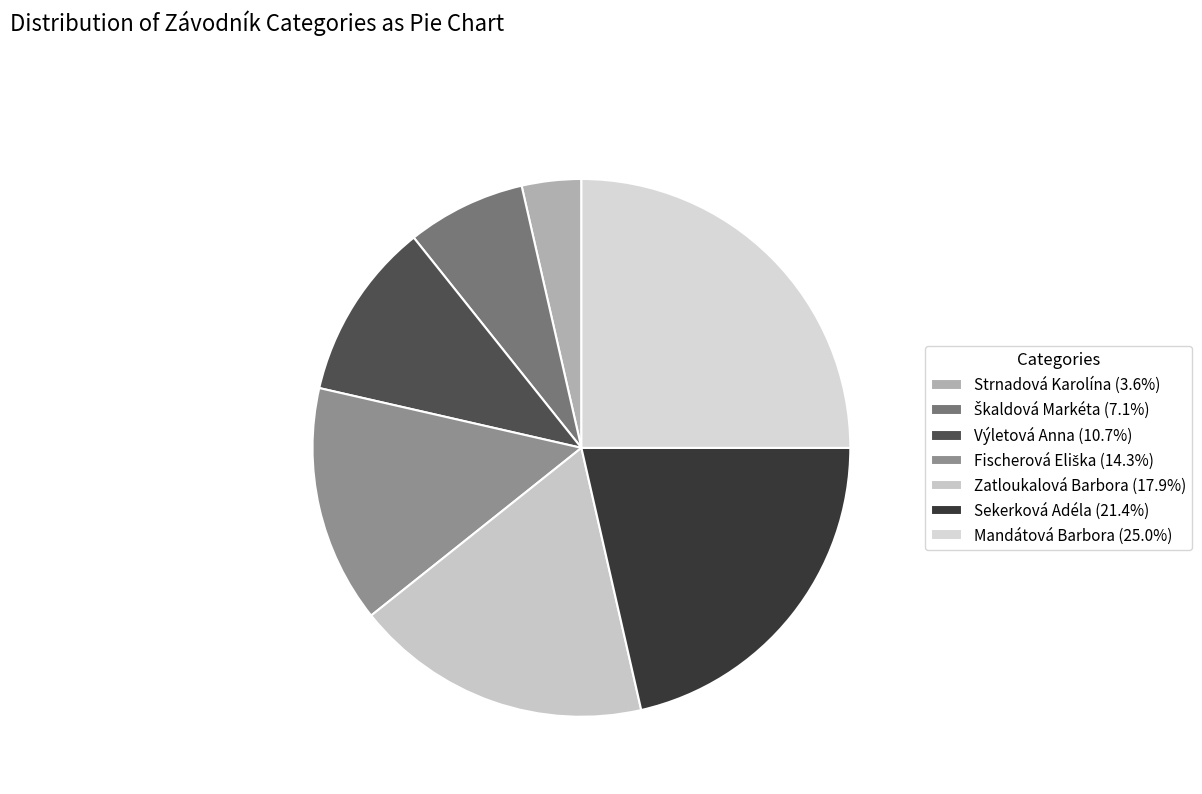

To the nearest percent, what is the combined percentage of Fischerová Eliška and Mandátová Barbora?

39%